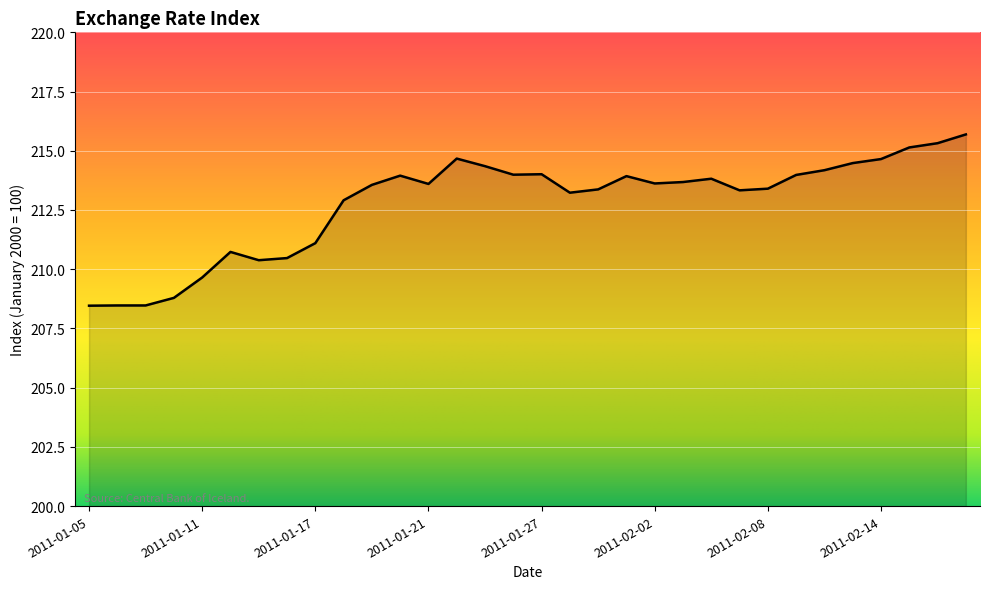

What is the maximum value shown in the chart?

215.7